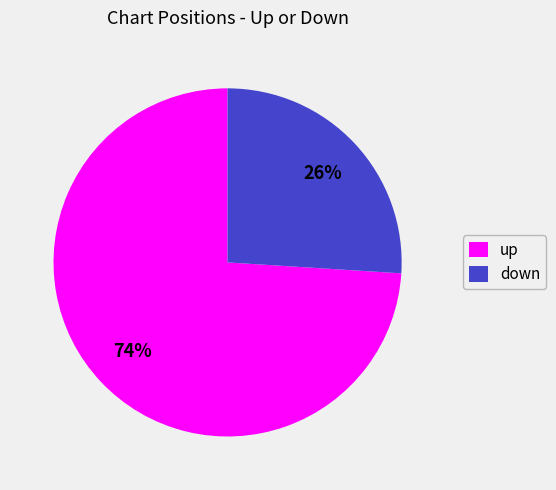

Rank the categories by value from lowest to highest.

down, up